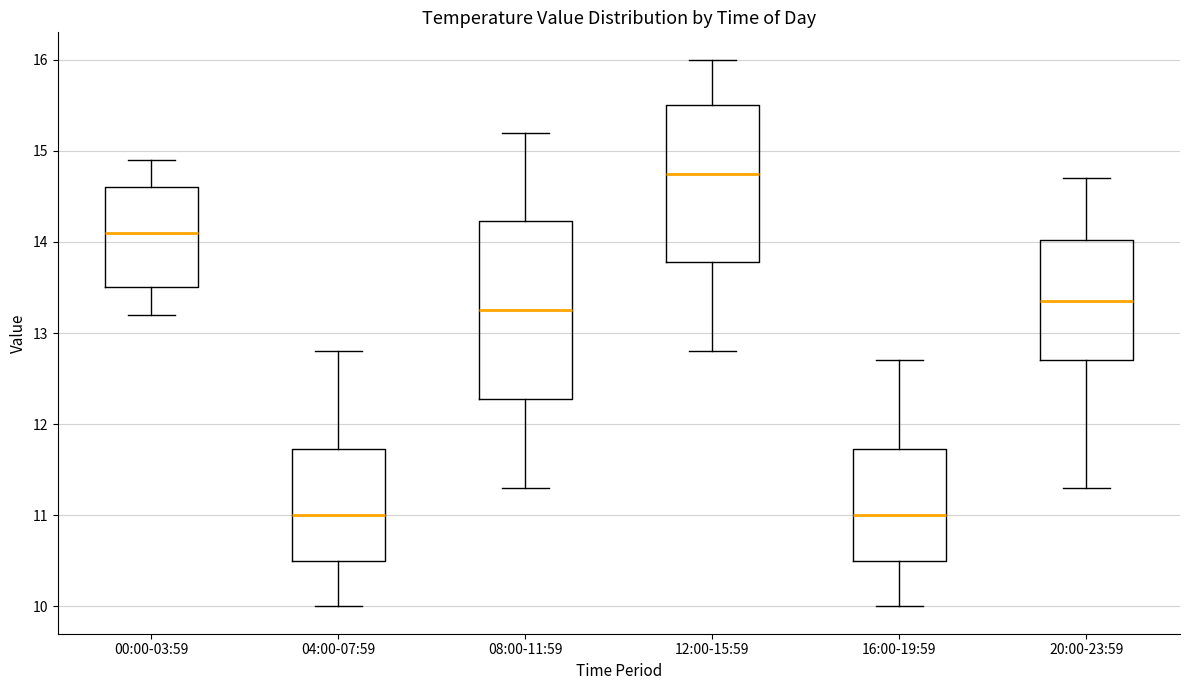

Where does the upper whisker of the box for 00:00-03:59 end on the y-axis? The values are not printed on the chart, so give them approximately, as read against the axis.

14.9